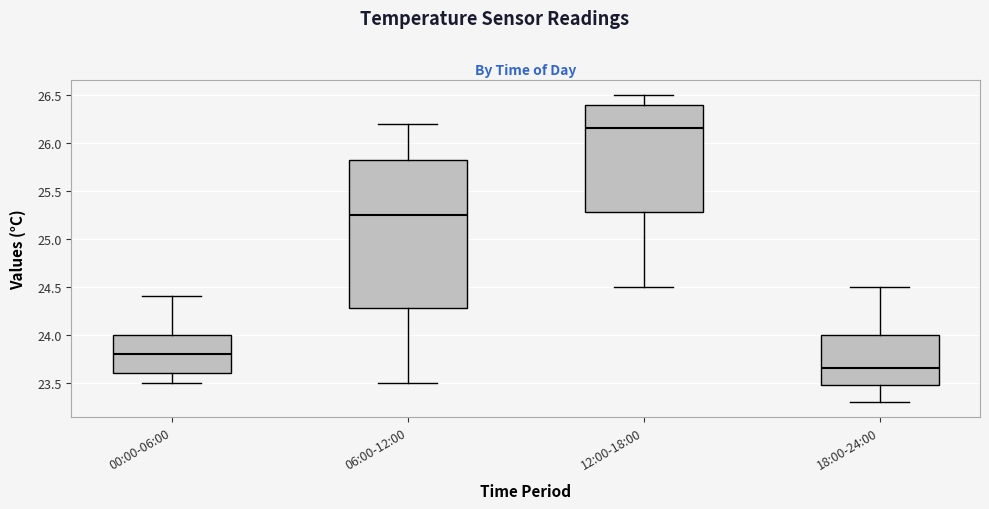

Reading left to right, transcribe this box plot: for each box, give where its median line is, the range the box spans, and where its two whiskers end, as read against the y-axis. The values are not printed on the chart, so give them approximately, as read against the axis.

00:00-06:00: median 23.80, box 23.60 to 24.00, whiskers 23.50 to 24.40
06:00-12:00: median 25.25, box 24.30 to 25.85, whiskers 23.50 to 26.20
12:00-18:00: median 26.15, box 25.30 to 26.40, whiskers 24.50 to 26.50
18:00-24:00: median 23.65, box 23.50 to 24.00, whiskers 23.30 to 24.50